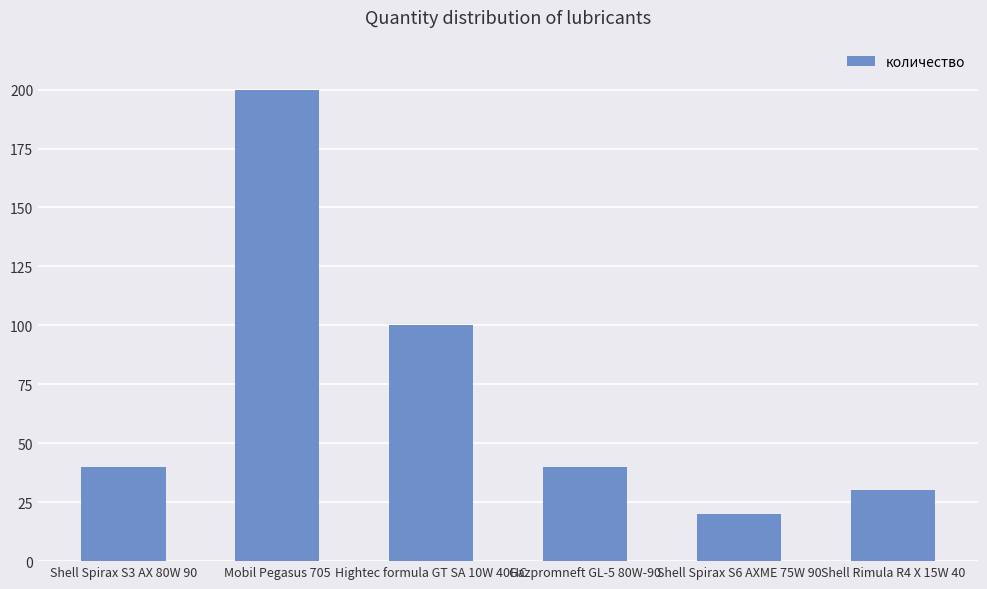

How many distinct data groups are displayed?

1